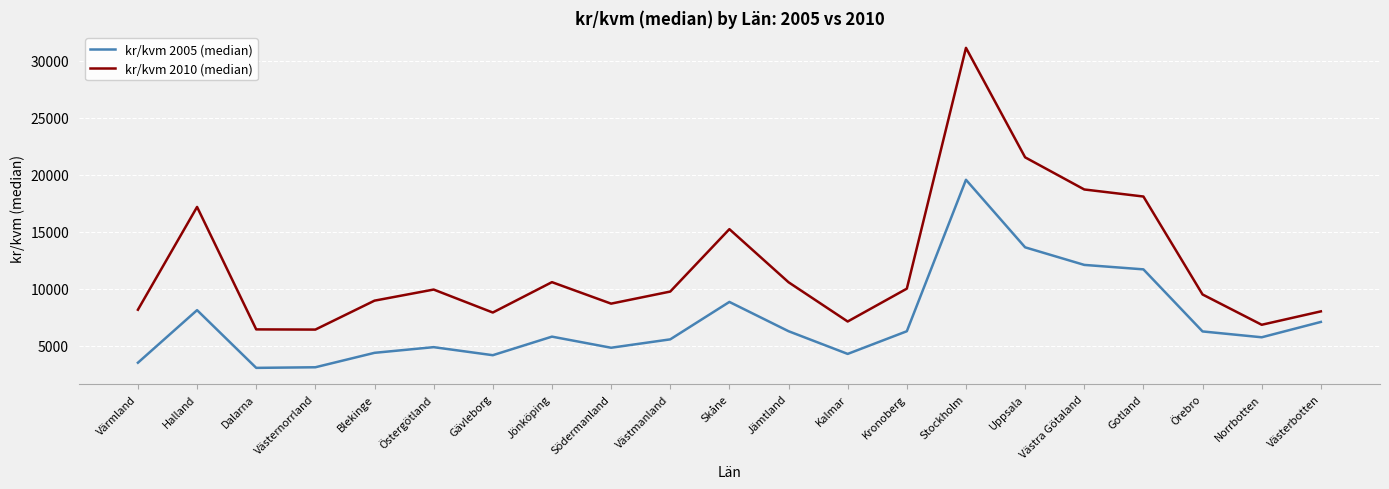

What is the minimum value shown in the chart?

3056.0